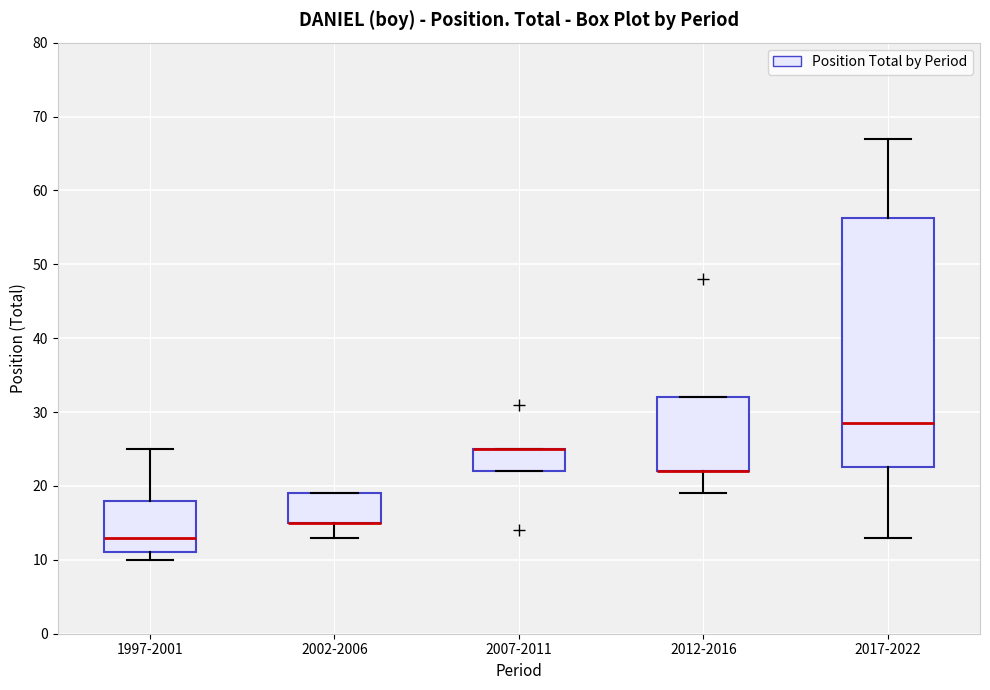

Where is the lower edge of the box for 2002-2006 on the y-axis? The values are not printed on the chart, so give them approximately, as read against the axis.

15